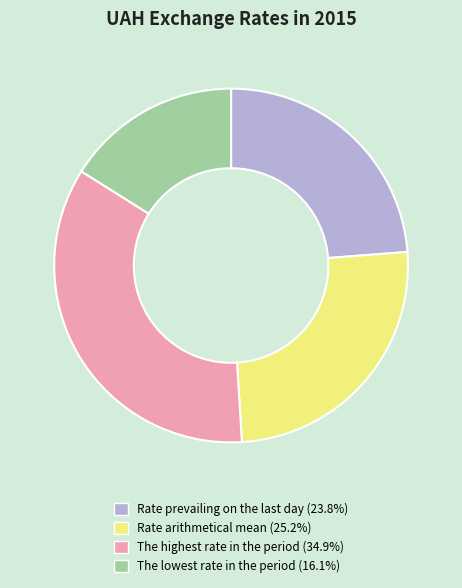

Between The highest rate in the period and The lowest rate in the period, which is larger?

The highest rate in the period